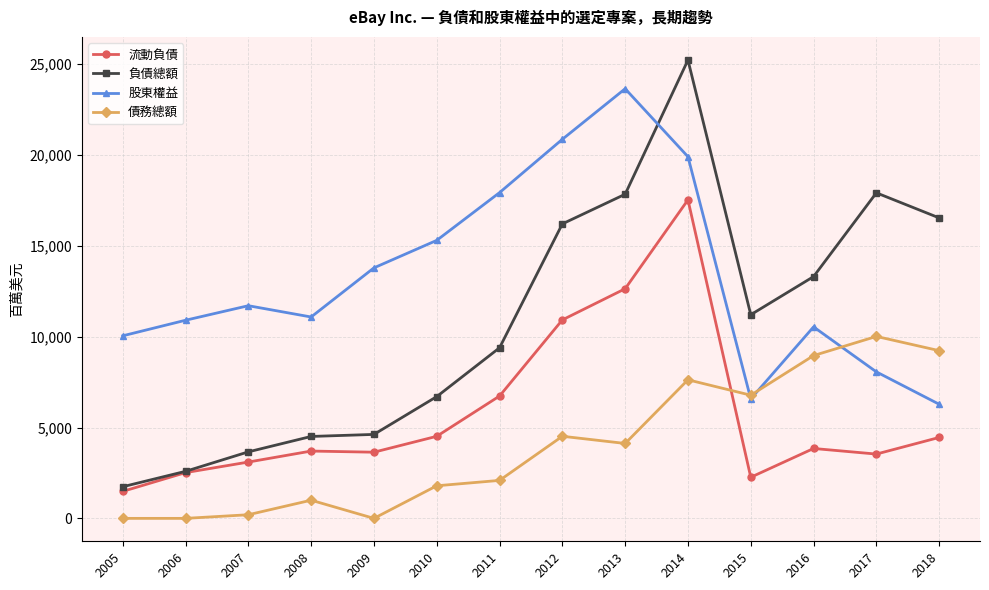

True or false: 債務總額 has more than 0 interior local peaks.

True